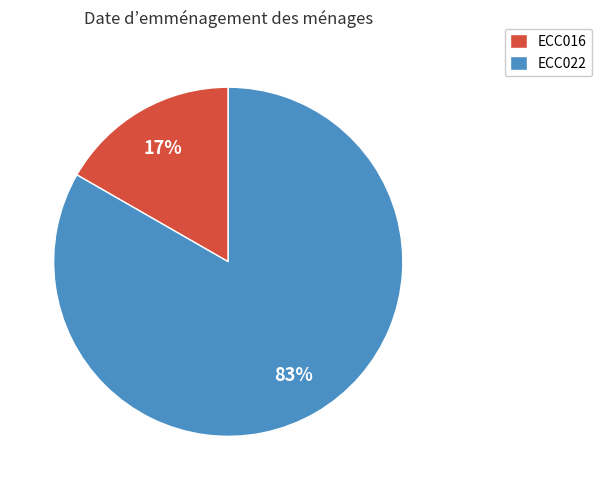

Count the number of slices in the pie.

2